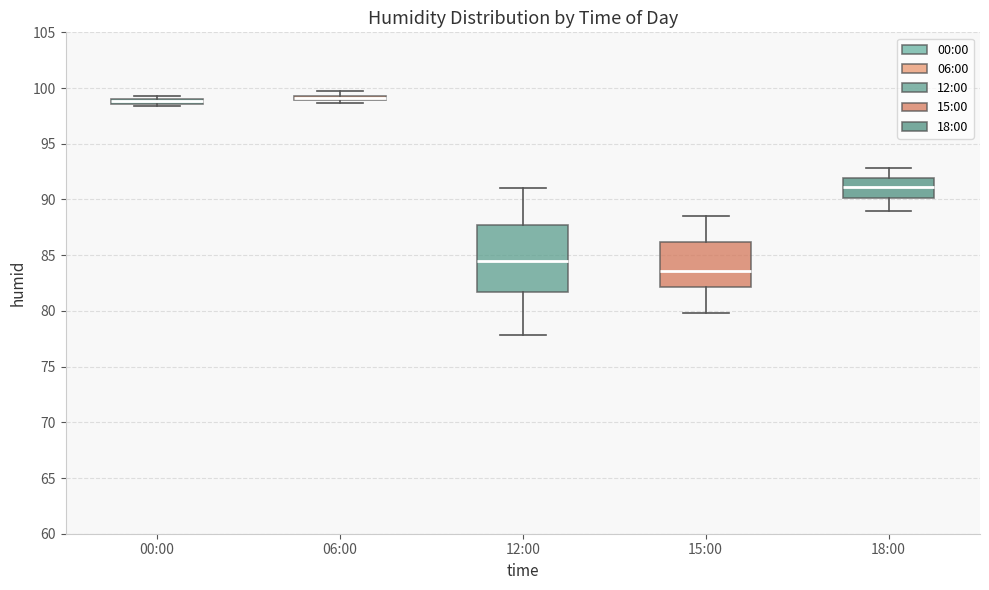

Which box has the lowest median line?

15:00